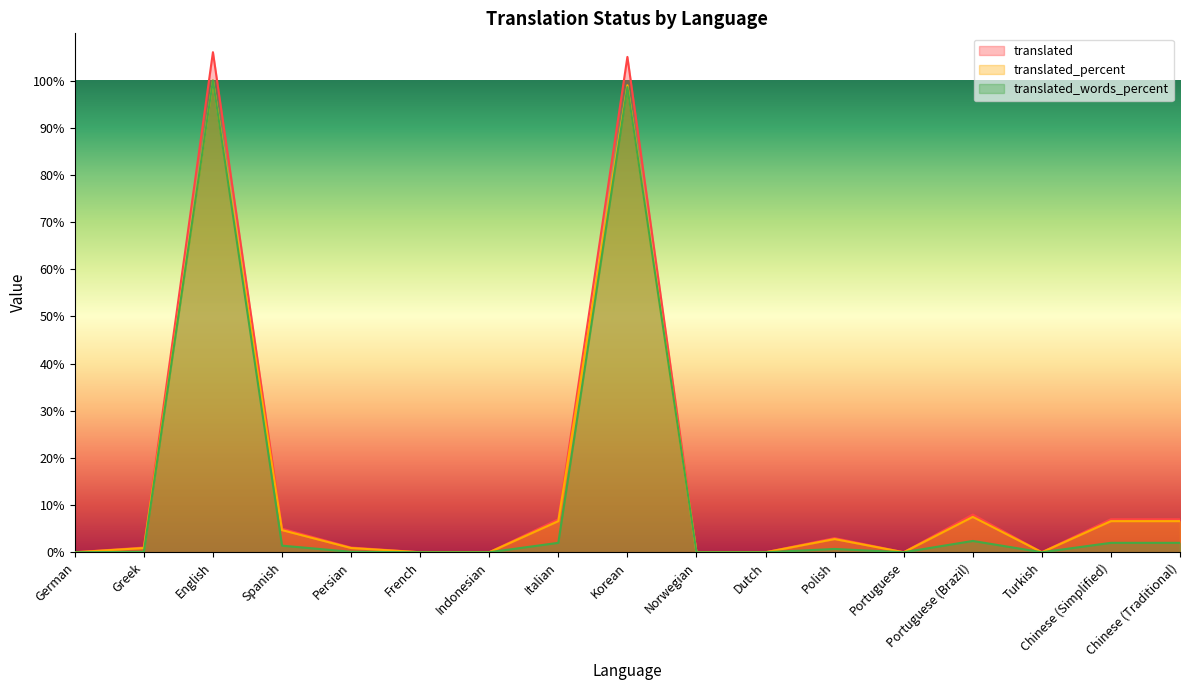

List the labels in order of translated_words_percent value, smallest first.

German, French, Indonesian, Norwegian, Dutch, Portuguese, Turkish, Greek, Persian, Polish, Spanish, Italian, Chinese (Simplified), Chinese (Traditional), Portuguese (Brazil), Korean, English